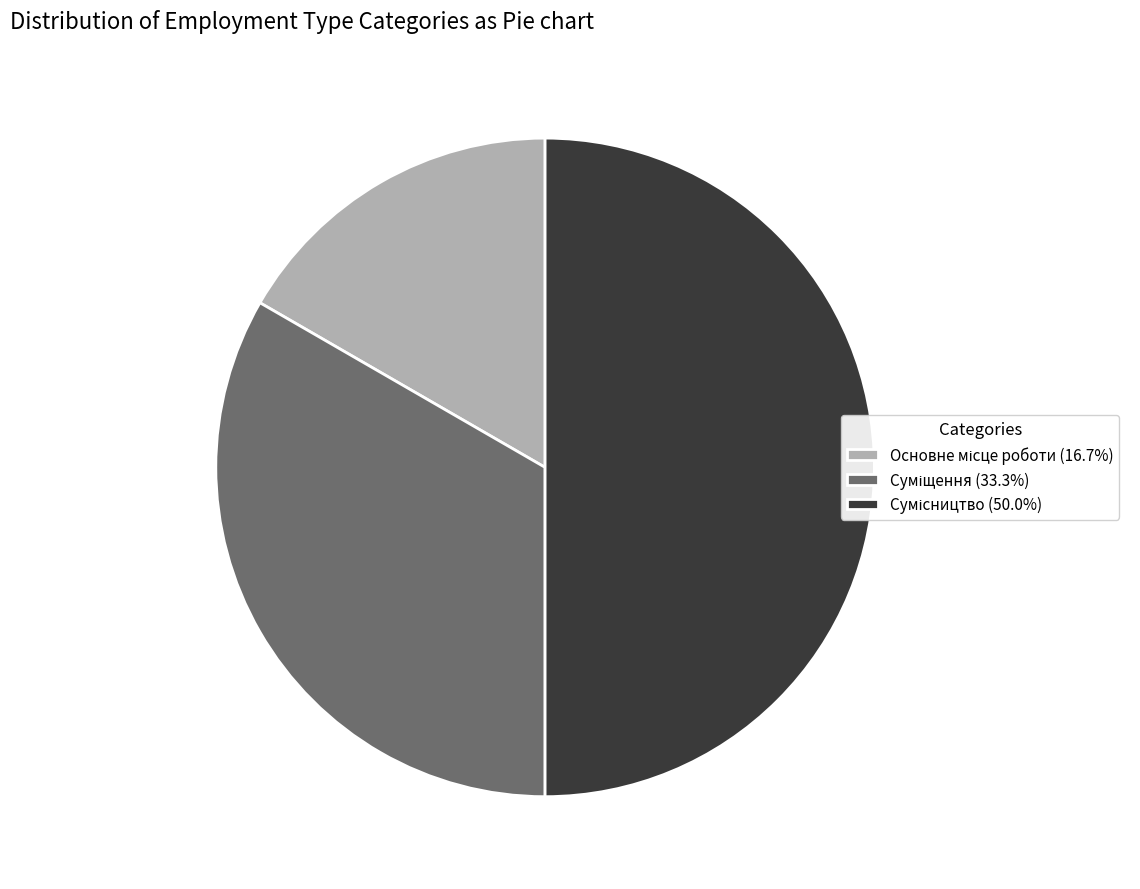

To the nearest percent, what portion does Основне місце роботи represent?

17%